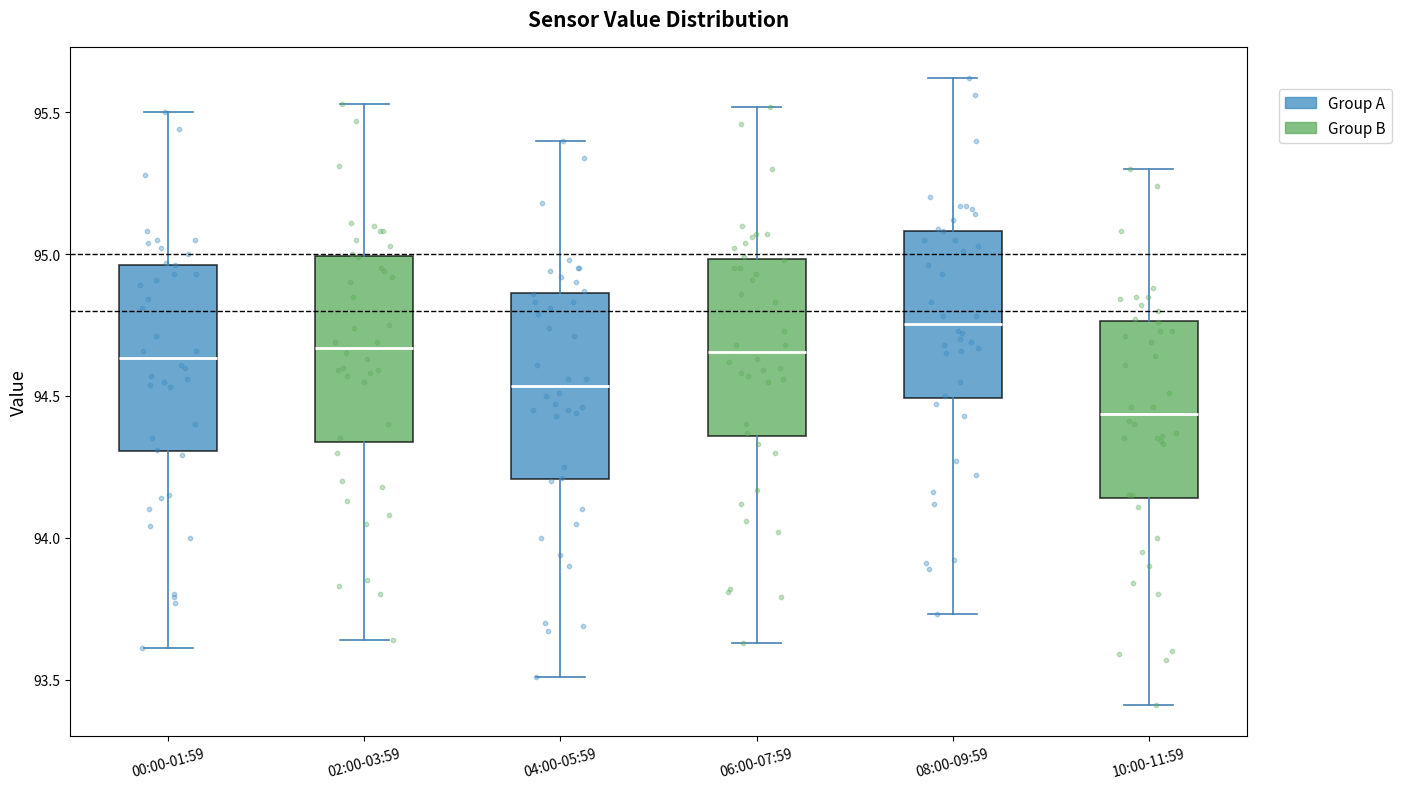

Where does the median line of the box for 10:00-11:59 sit on the y-axis? The values are not printed on the chart, so give them approximately, as read against the axis.

94.45